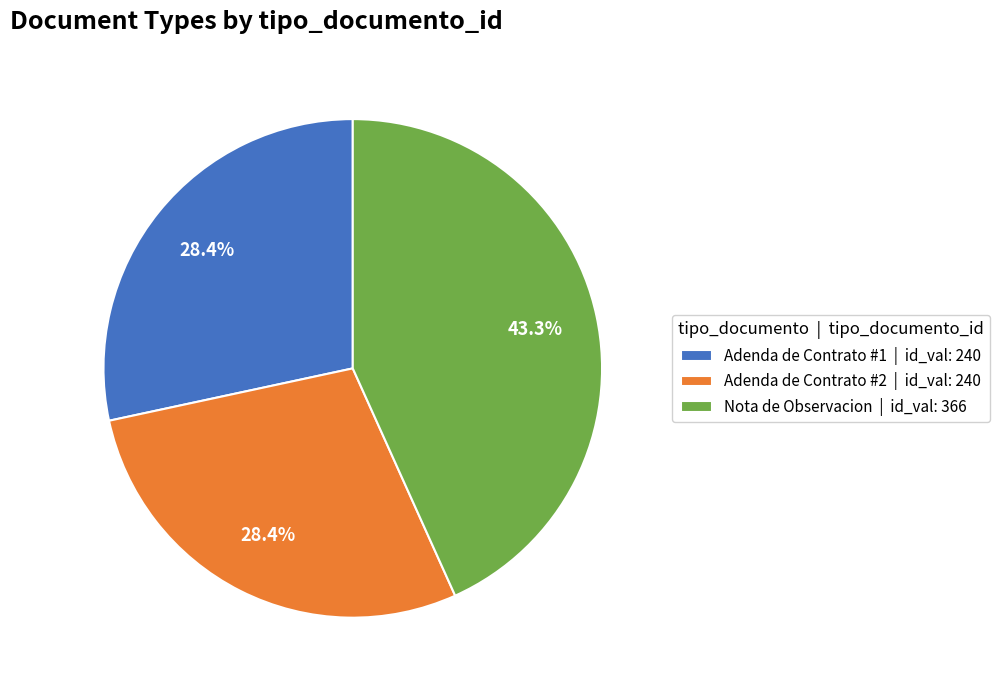

Which slice is the largest?

Nota de Observacion | id_val: 366